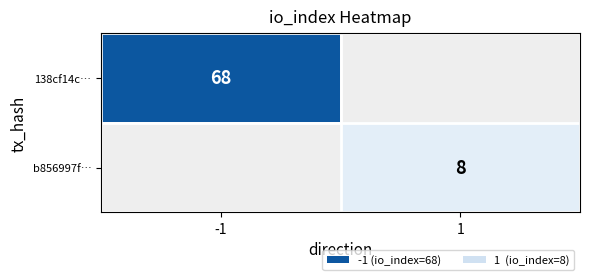

Which has a higher value, 1 or -1?

-1